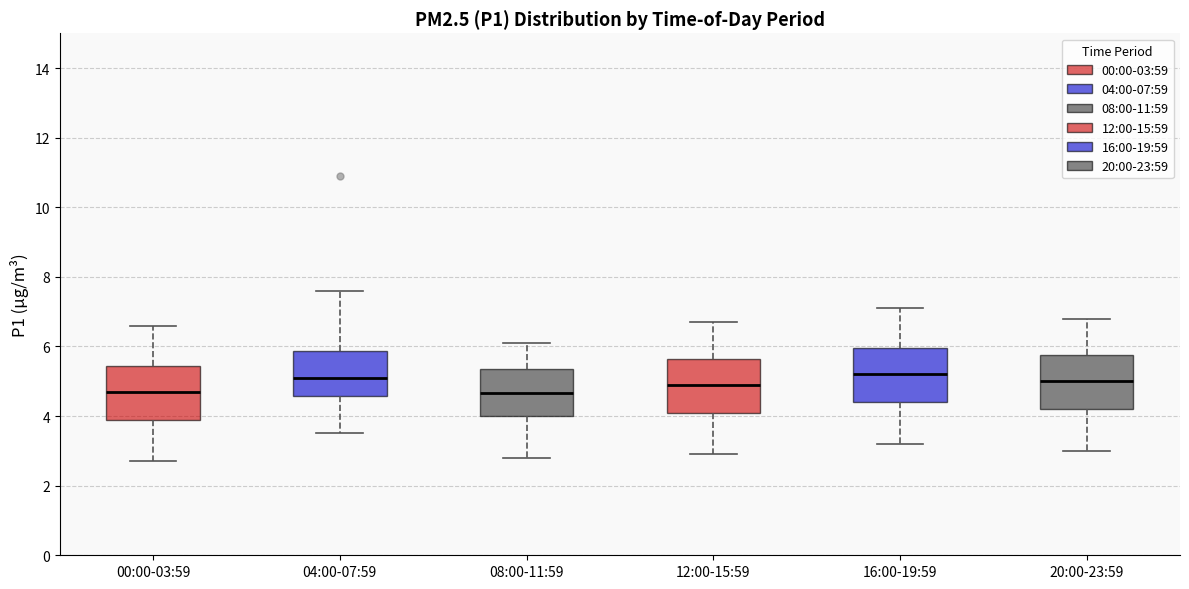

Where does the upper whisker of the box for 16:00-19:59 end on the y-axis? The values are not printed on the chart, so give them approximately, as read against the axis.

7.2